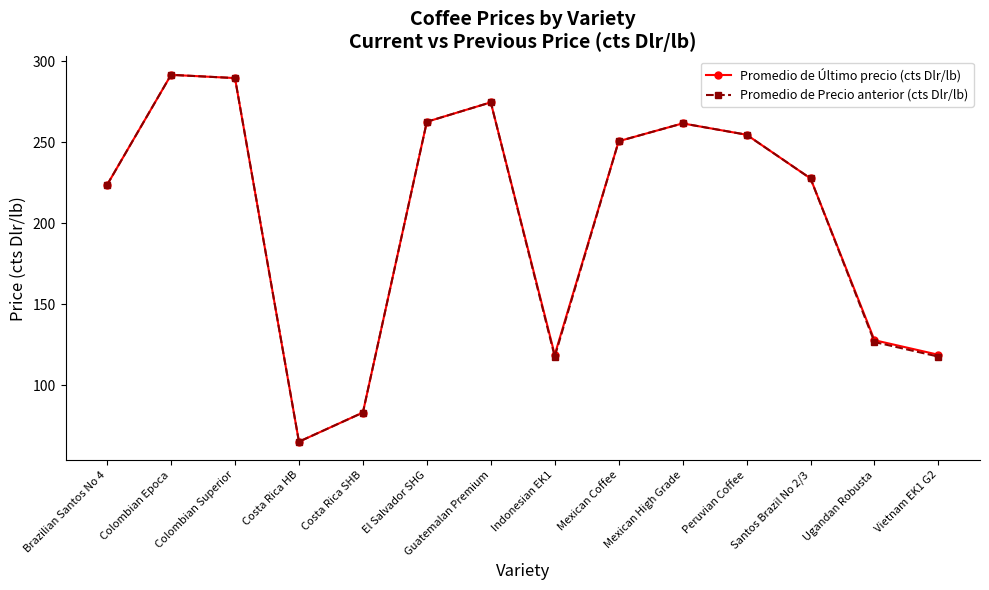

At which category does the chart reach its minimum across all series?

Costa Rica HB